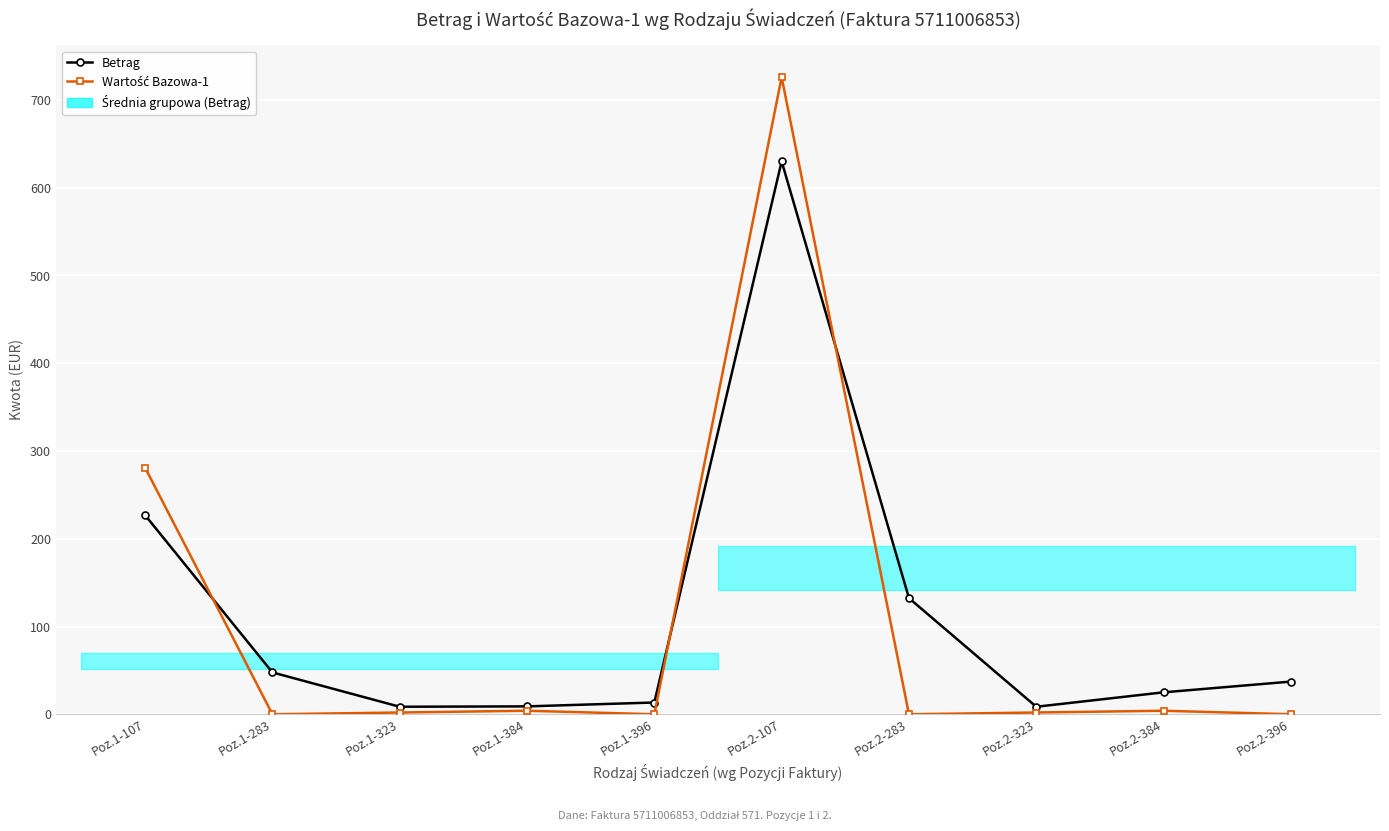

How many series are shown in this chart?

2